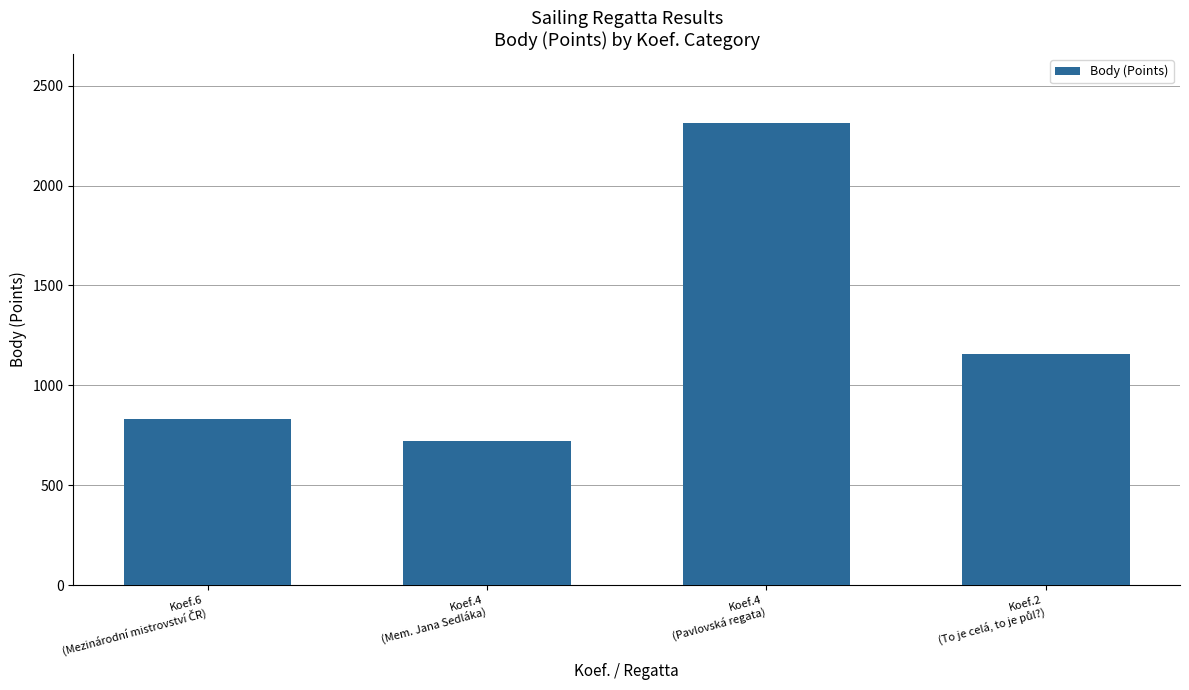

What is the sum of all values?

5022